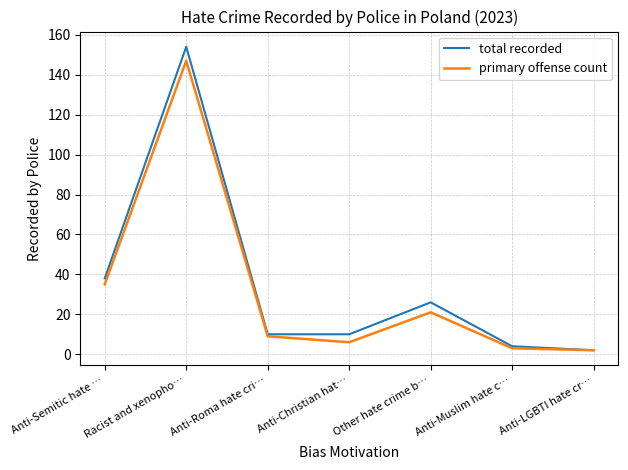

Rank the series at Racist and xenopho… from lowest to highest value.

primary offense count, total recorded